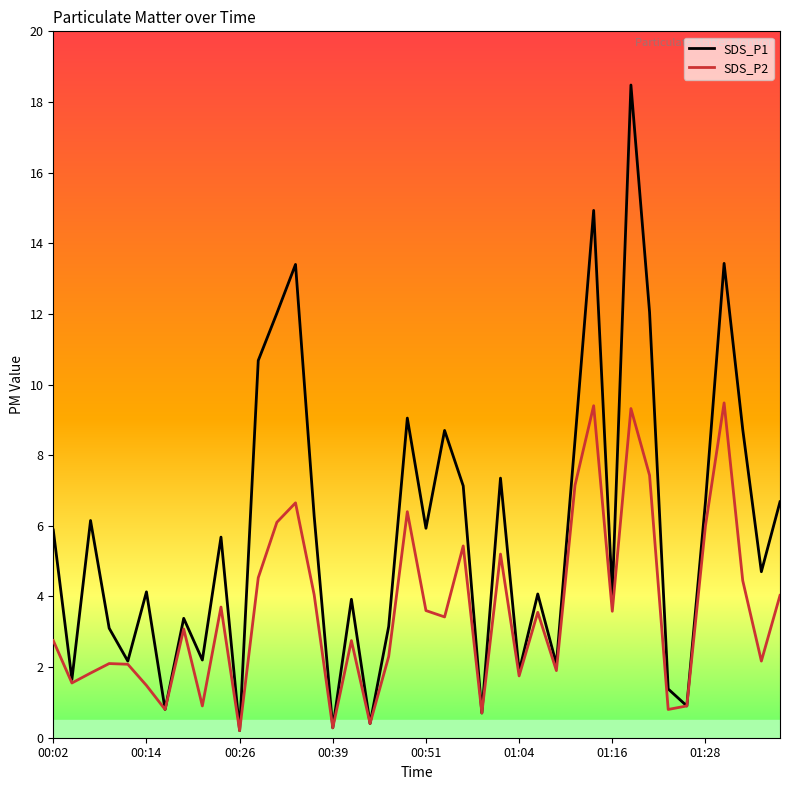

Which series has the widest spread of values?

SDS_P1